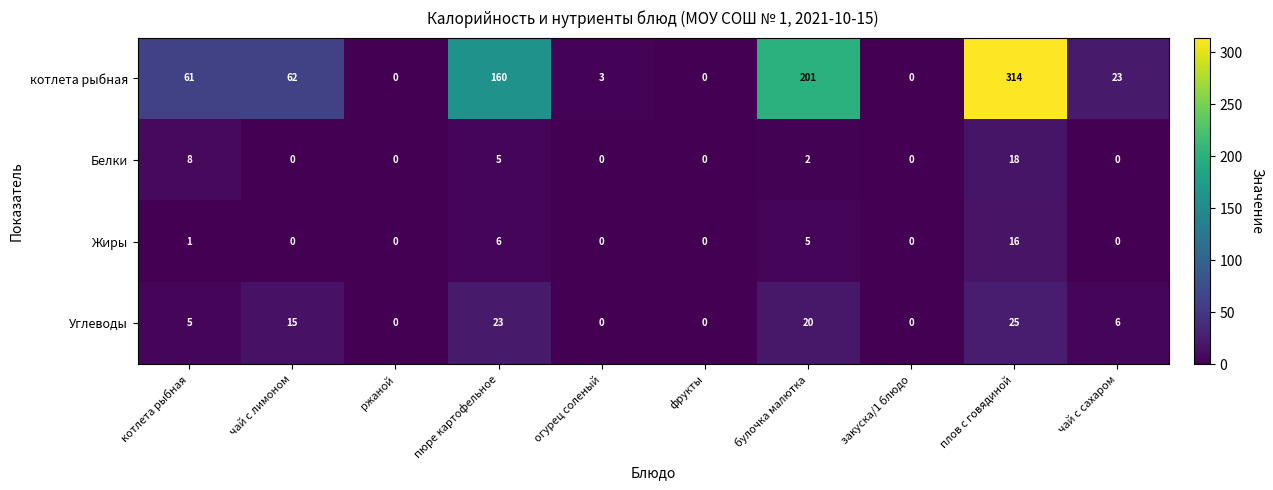

What is the difference between the second highest and second lowest values in the Углеводы series?

23